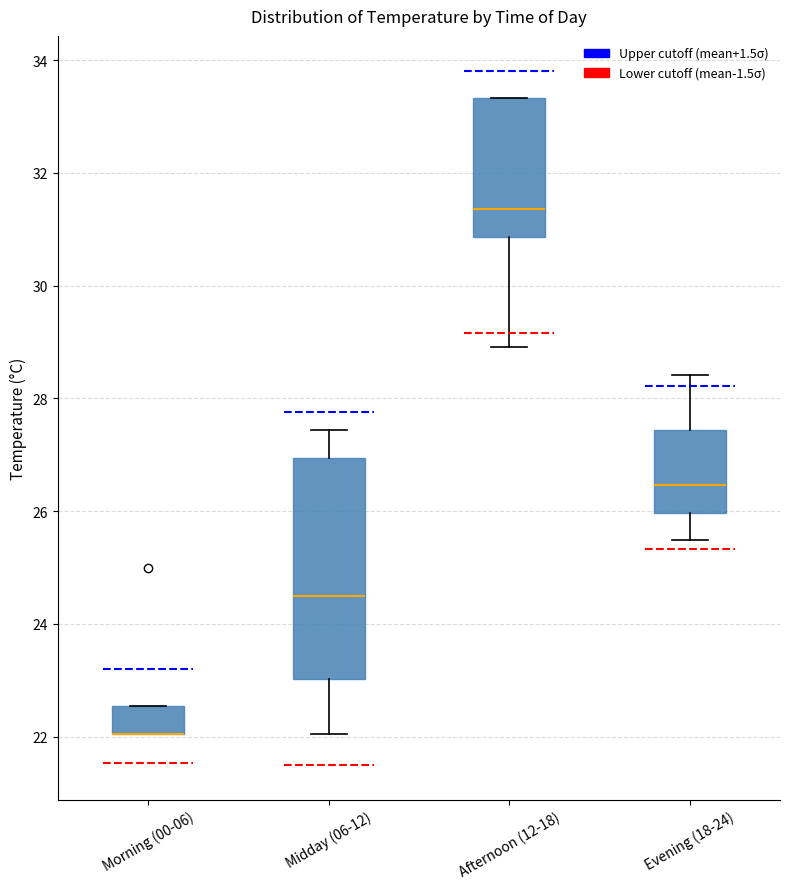

Which box is the tallest, from its lower edge to its upper edge?

Midday (06-12)